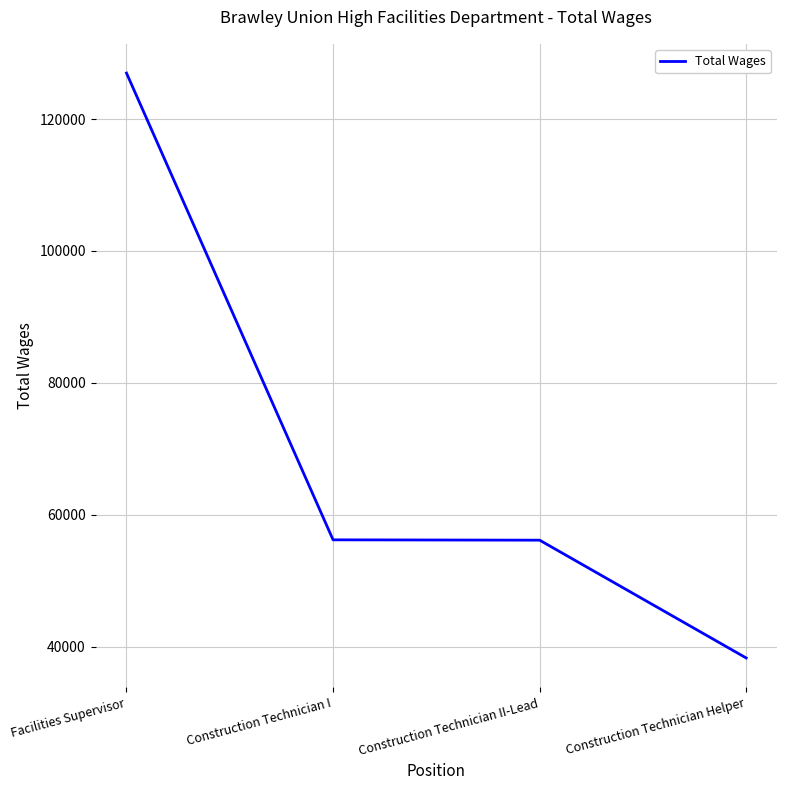

Read the value at Construction Technician I.

56194